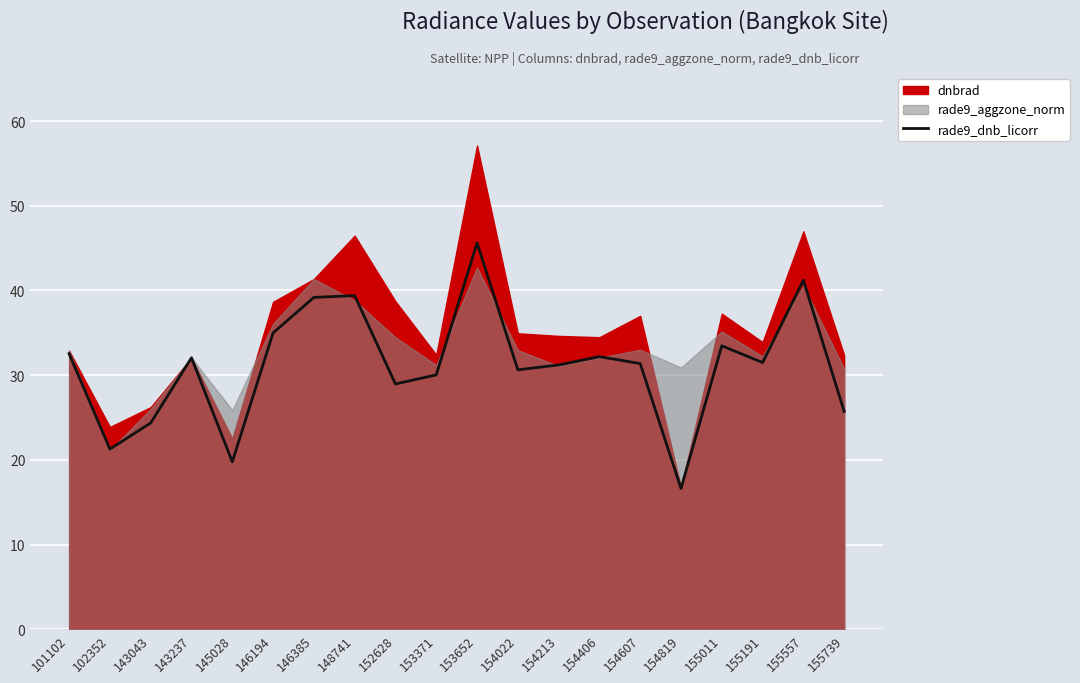

True or false: rade9_dnb_licorr has a value of 54.3 at 154607.

False